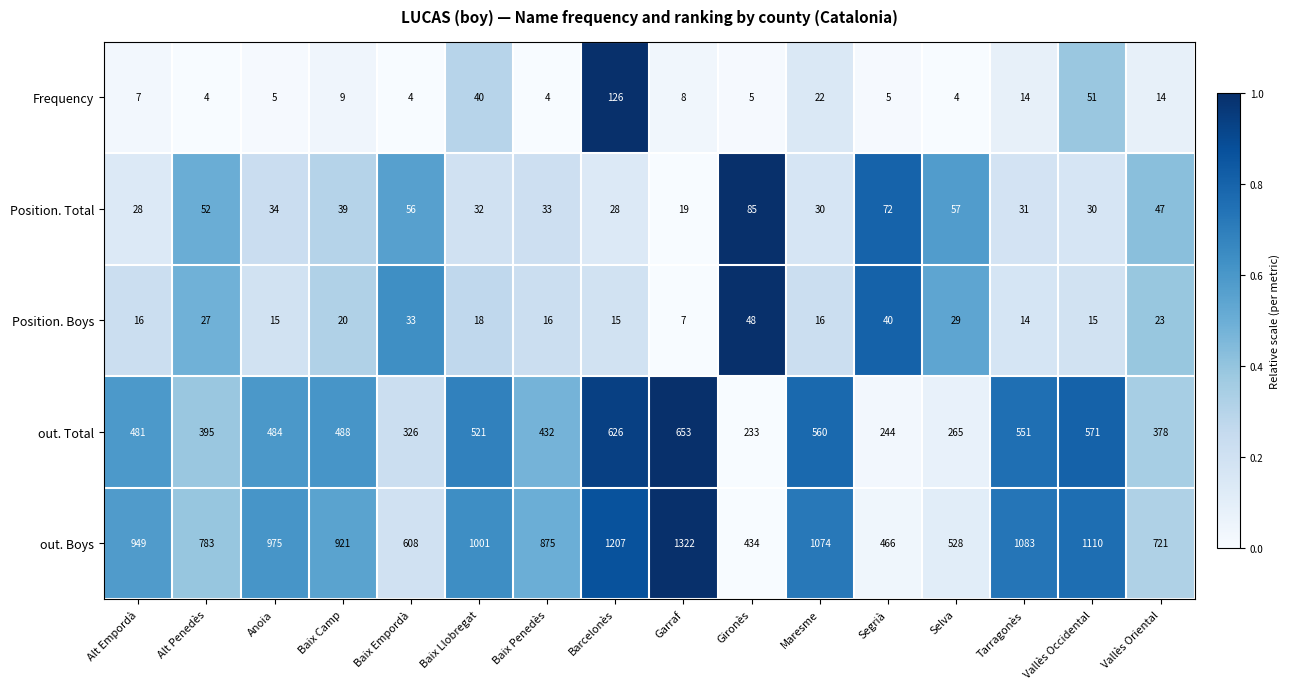

The value of Position. Total at Gironès is 51. True or false?

False